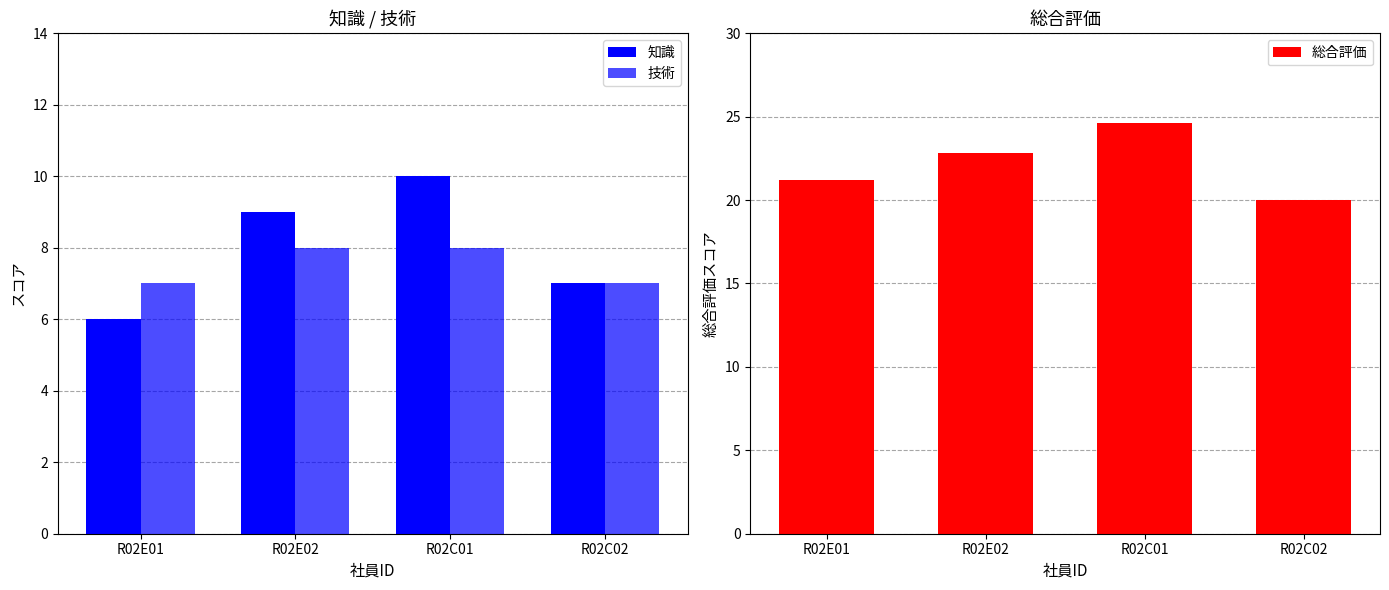

List the series in order of their peak value, lowest first.

技術, 知識, 総合評価